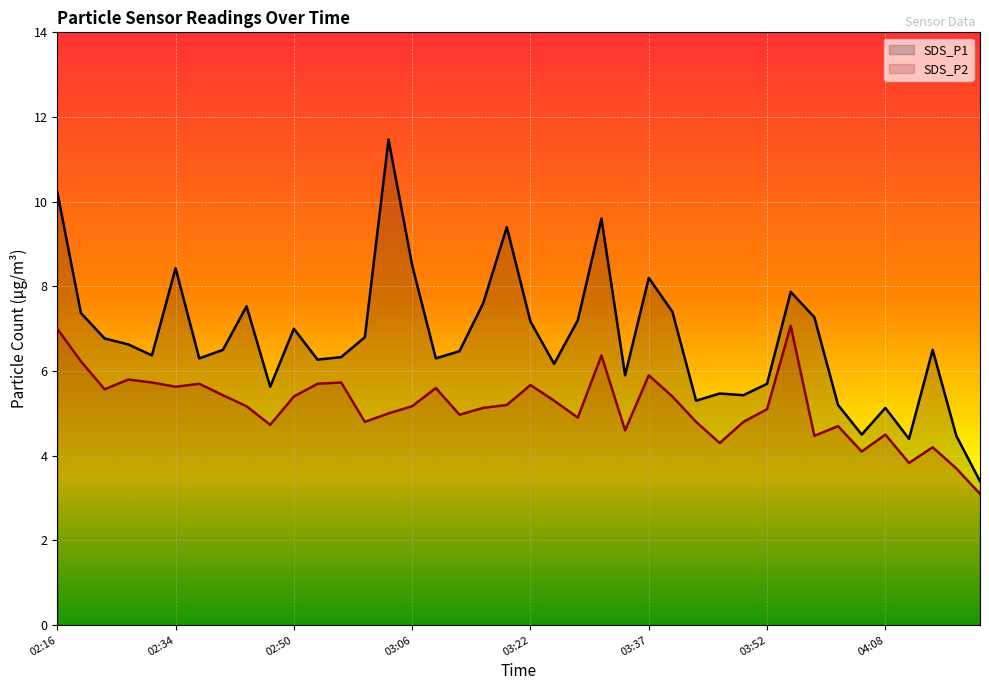

At which category is the sum across all series the highest?

02:16